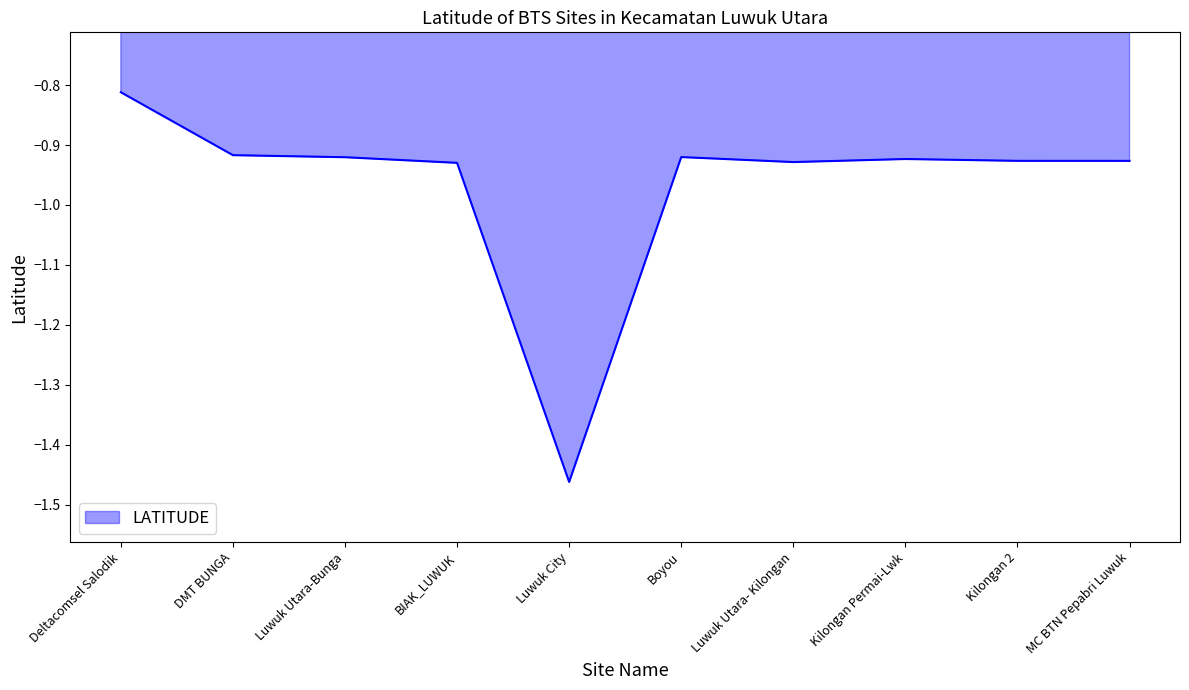

Which label corresponds to the smallest value in the chart?

Luwuk City